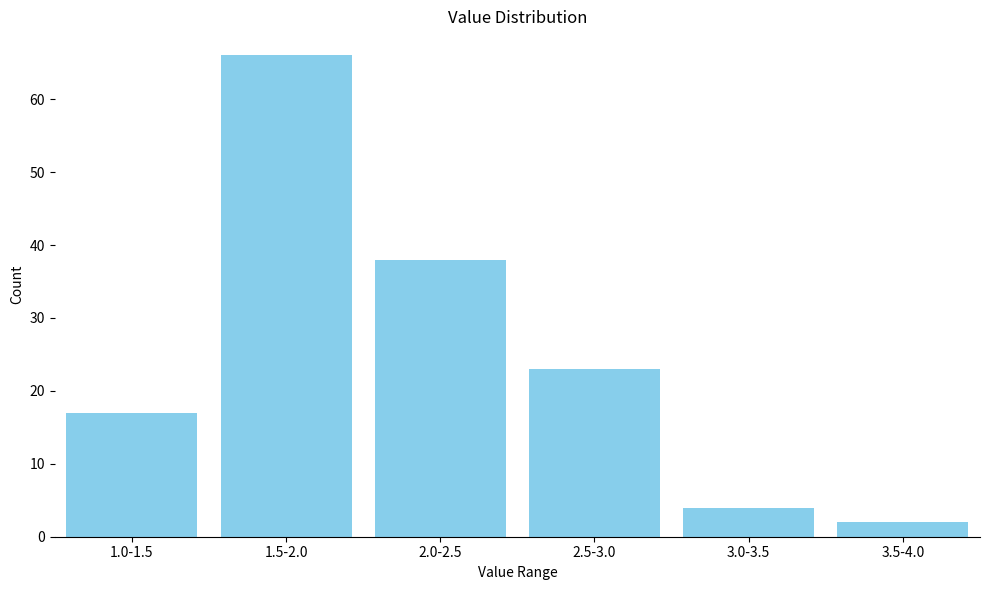

Reading left to right, extract all data points from this chart.

1.0-1.5=17	1.5-2.0=66	2.0-2.5=38	2.5-3.0=23	3.0-3.5=4	3.5-4.0=2